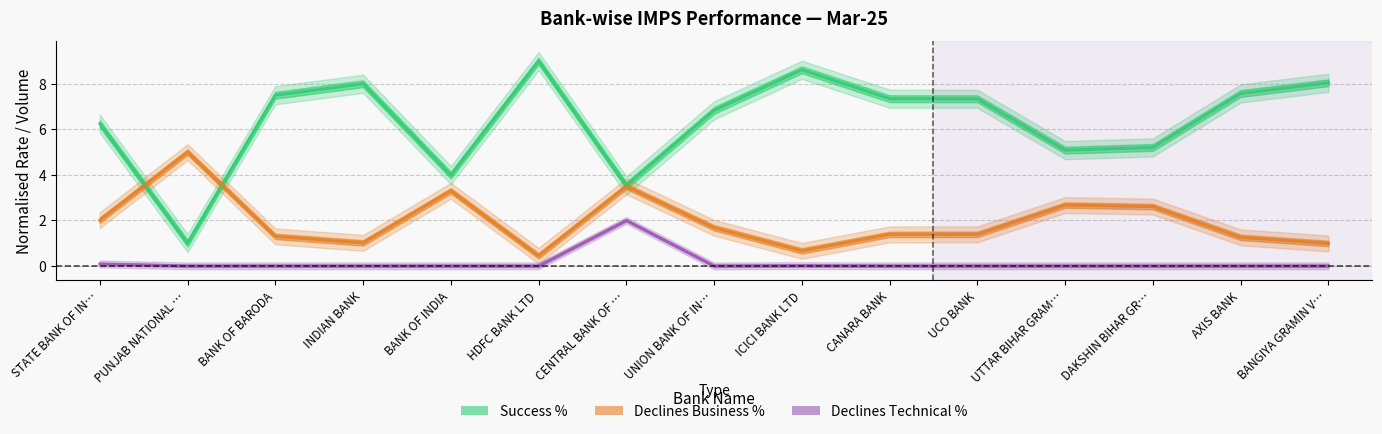

What is the label of the 4th point from the right?

UTTAR BIHAR GRAM…